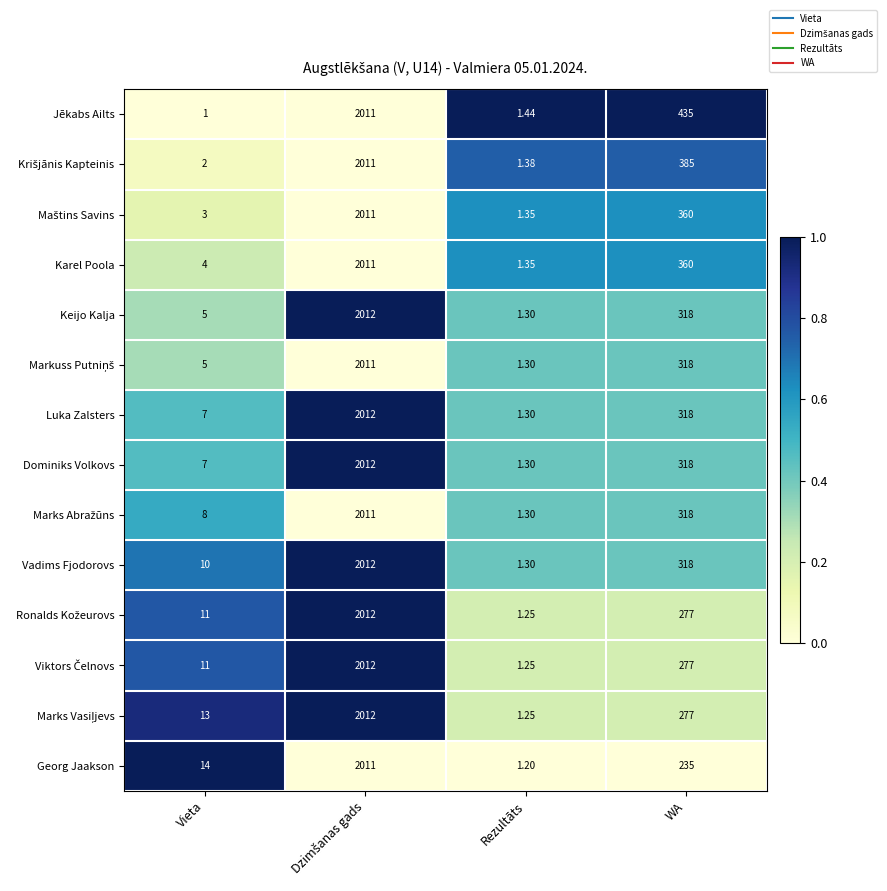

Which category has the lowest value in the Keijo Kalja series?

Rezultāts